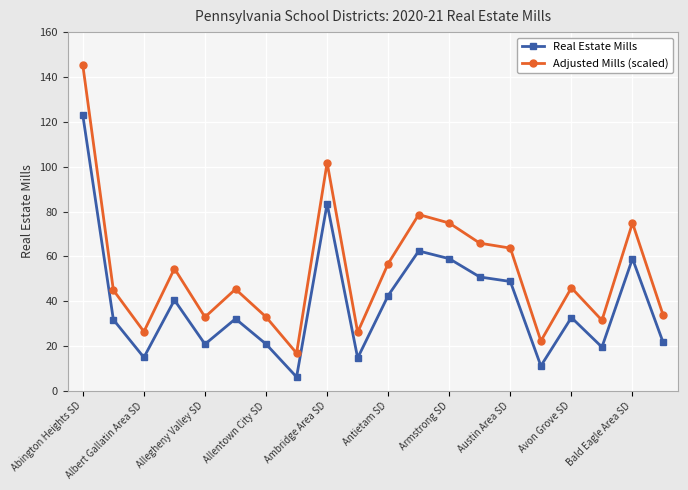

Rank the series by their maximum value, from lowest to highest.

Real Estate Mills, Adjusted Mills (scaled)